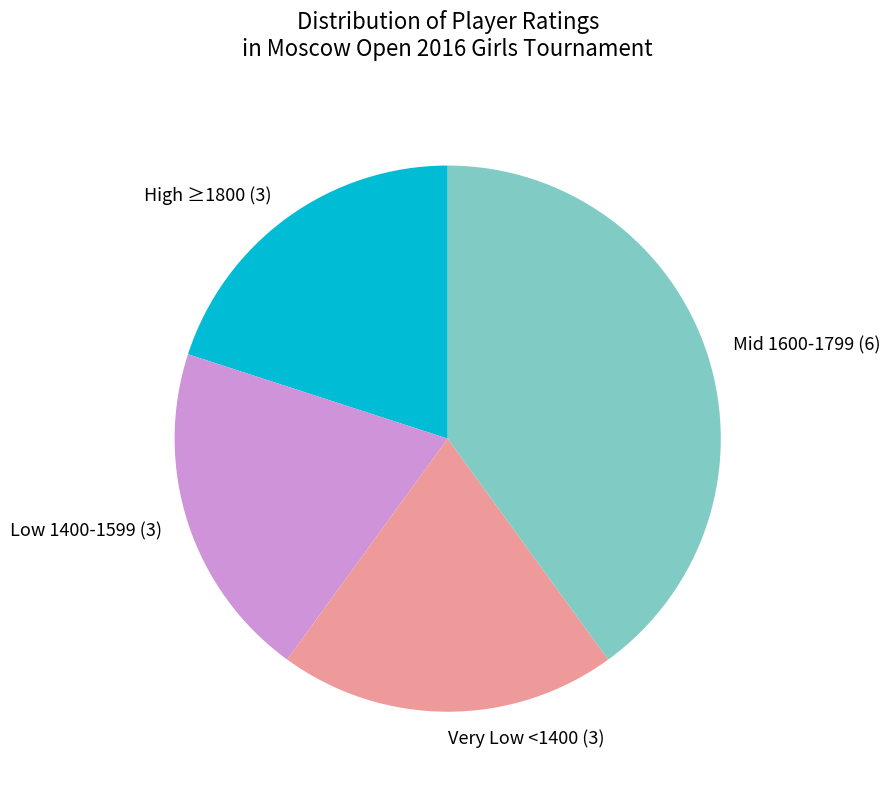

Is it true that Low 1400-1599 (3) is 20% of the pie?

True